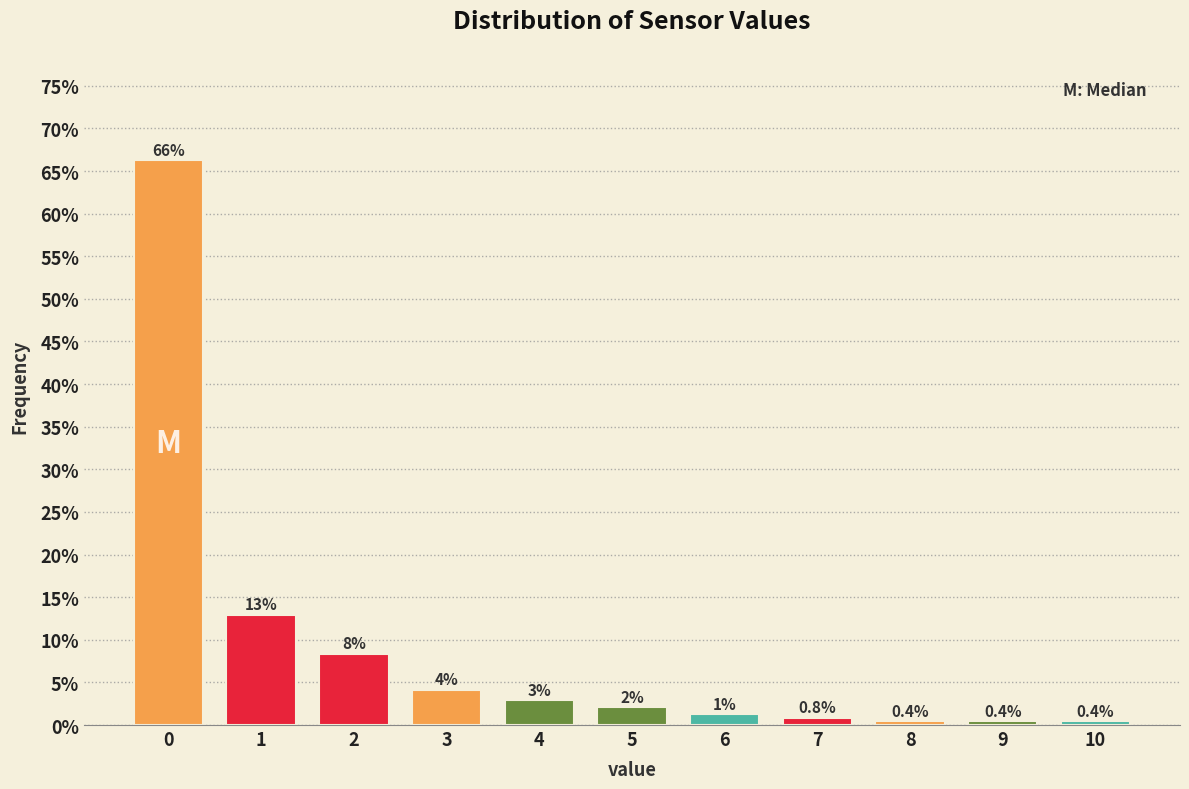

How many bars are there in total?

11